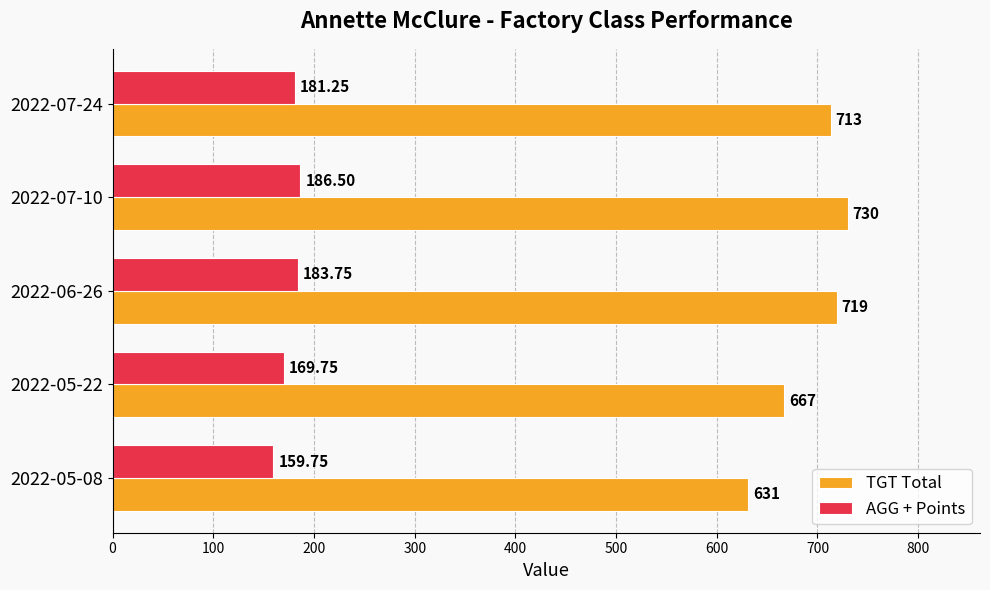

Which series has the widest spread of values?

TGT Total